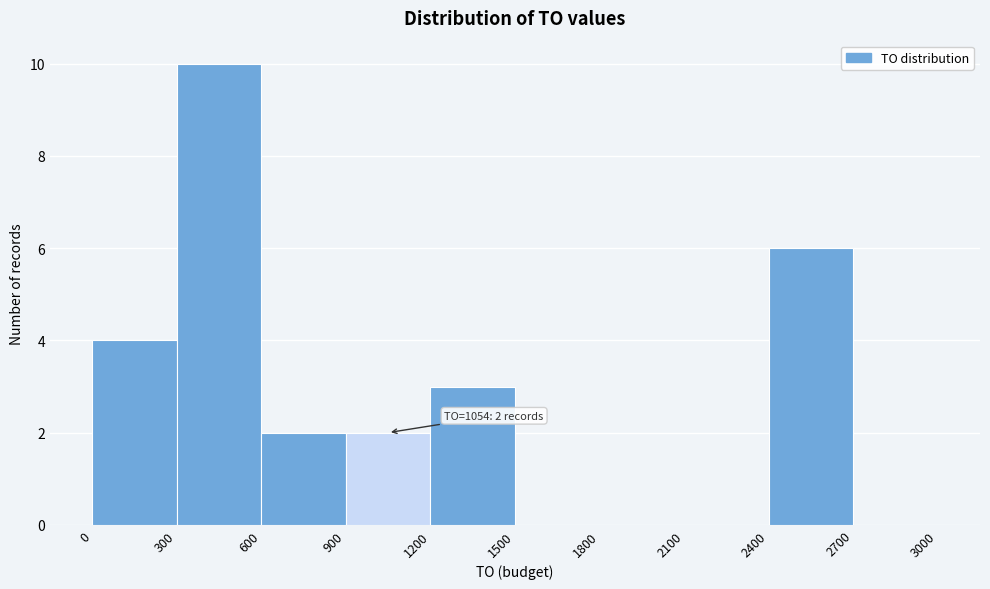

Over which range of the x-axis is the bar tallest?

300 to 600